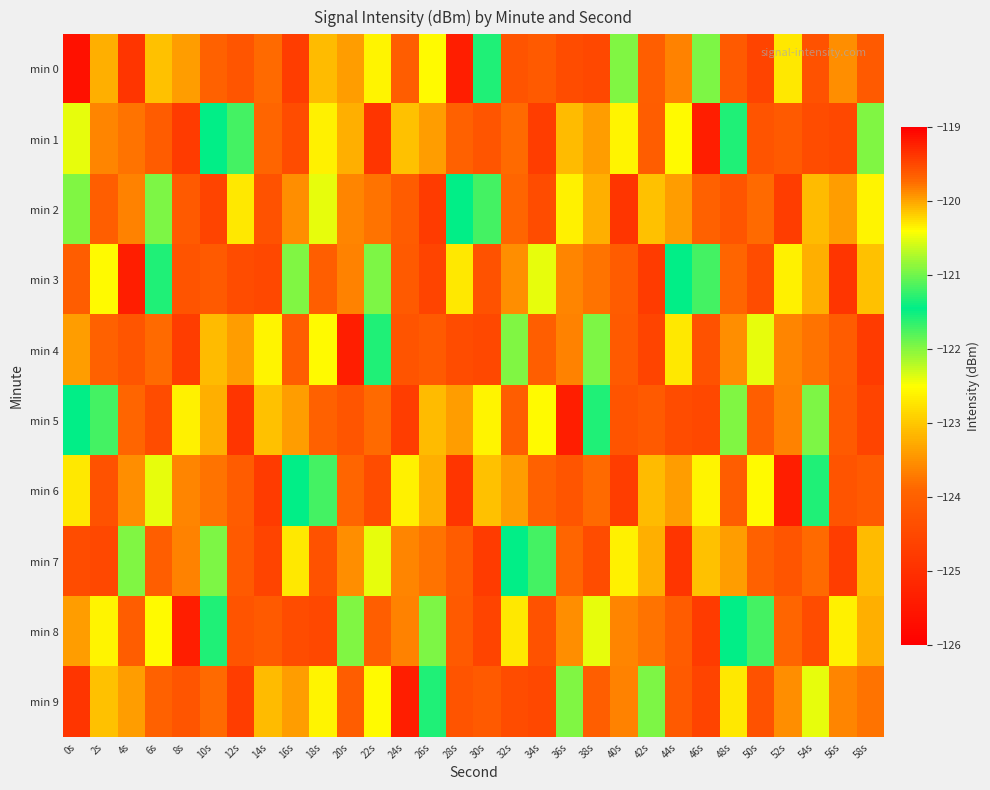

Which has a higher value, 28s or 54s?

54s